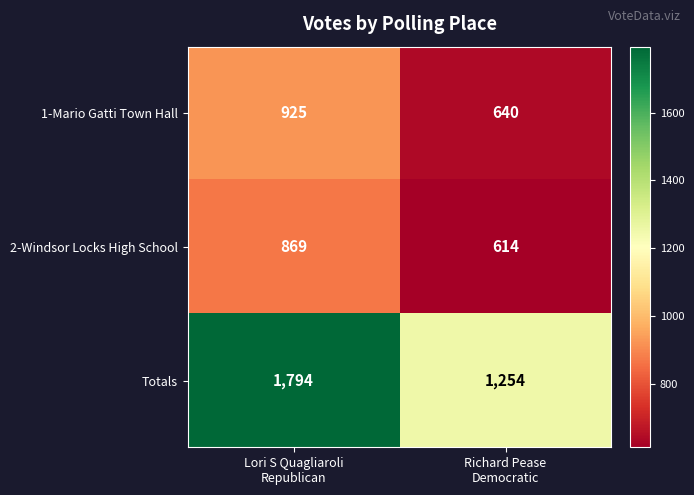

Which series has the widest spread of values?

Totals